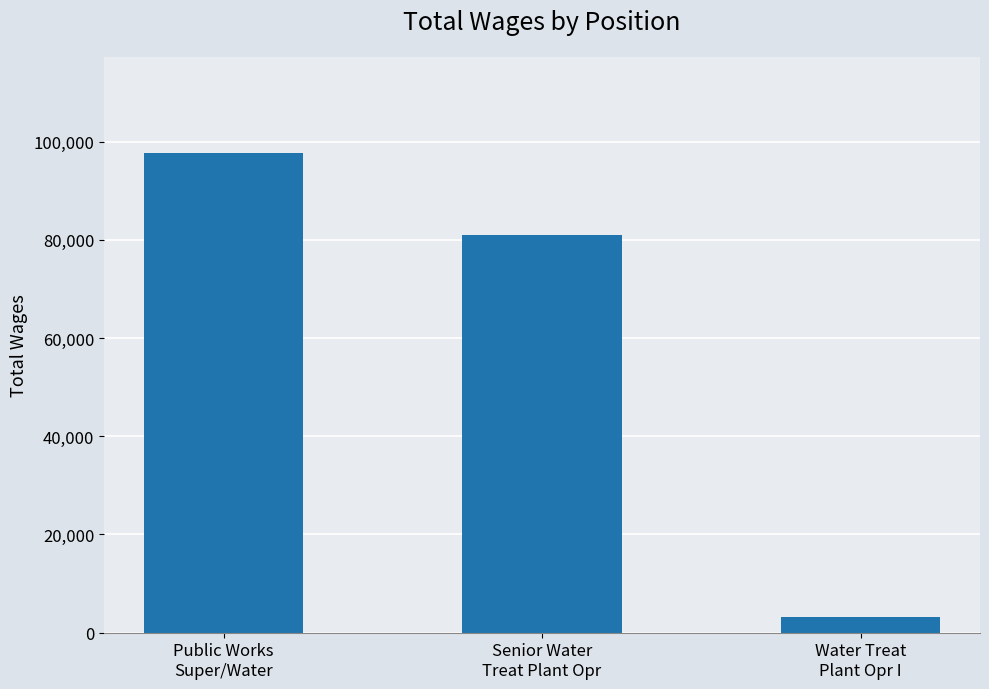

Rank the categories by value from highest to lowest.

Public Works
Super/Water, Senior Water
Treat Plant Opr, Water Treat
Plant Opr I